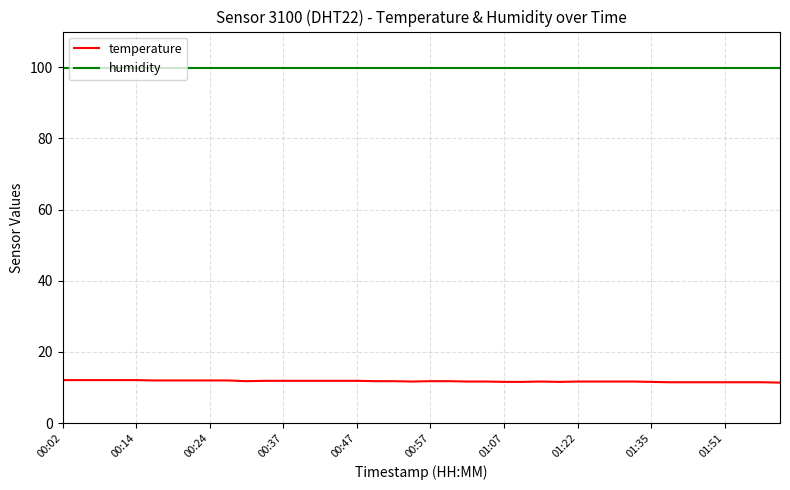

Rank the series by their average value, from lowest to highest.

temperature, humidity